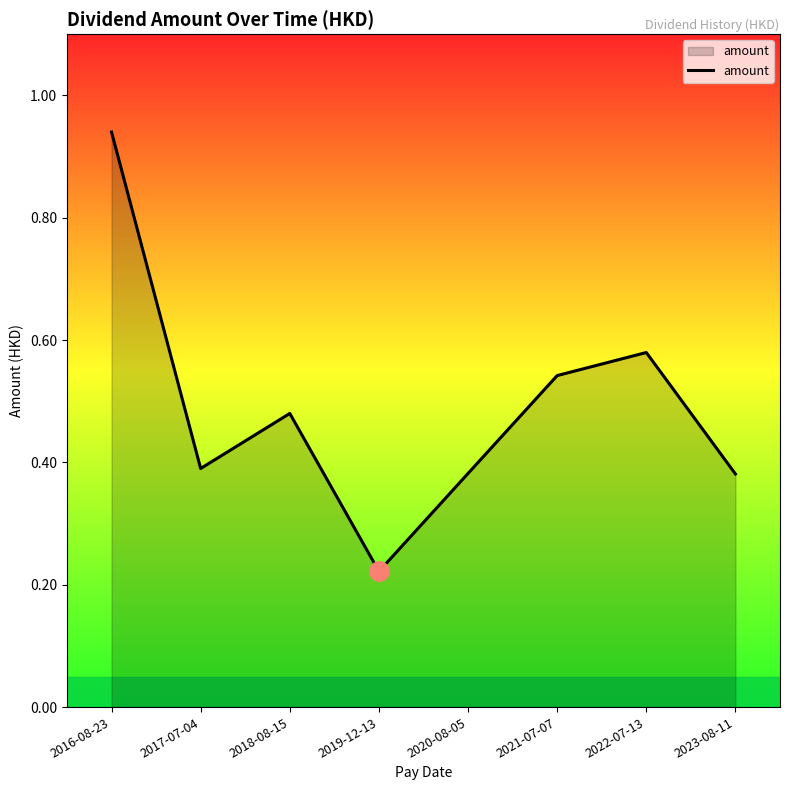

Where is the data nearest to the value 0?

2019-12-13